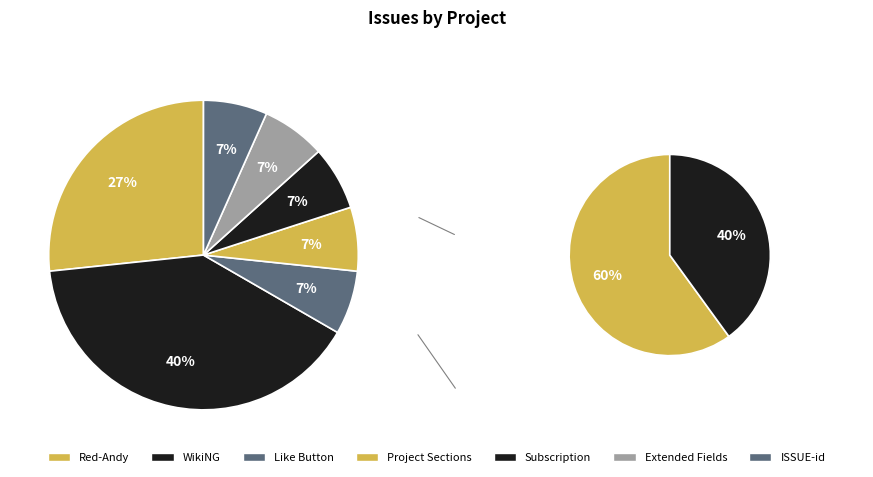

How much of the chart is everything except Subscription?

93.3%